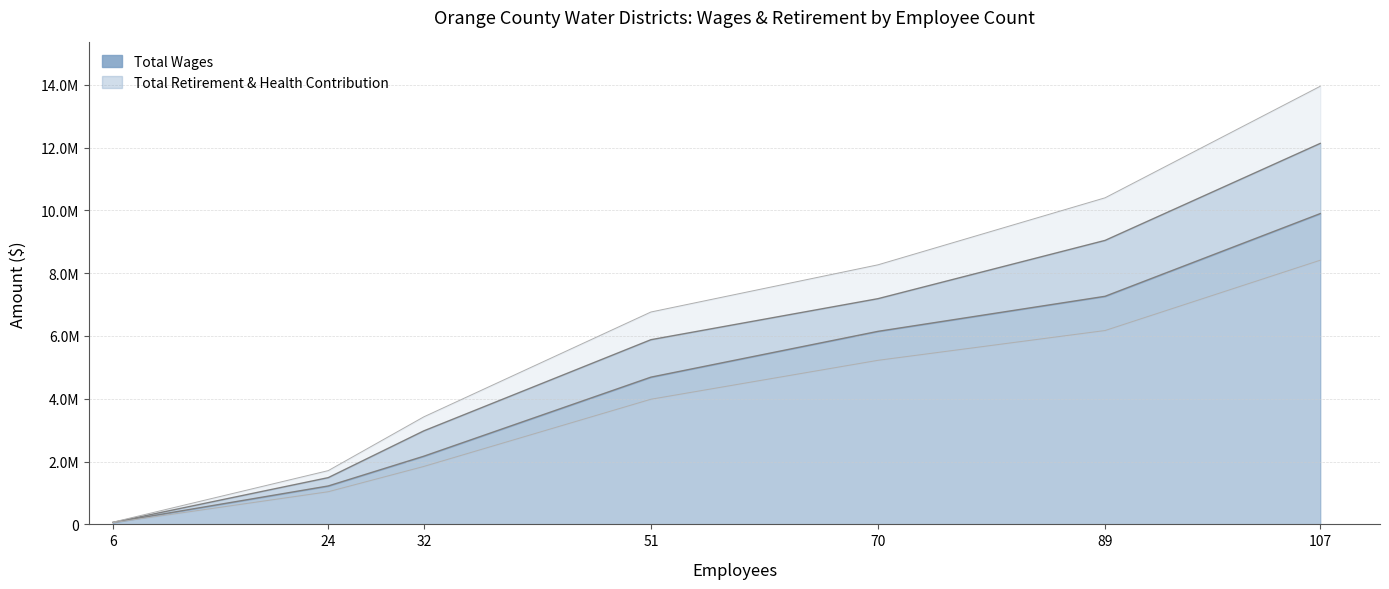

Where is the data nearest to the value 4979836?

51